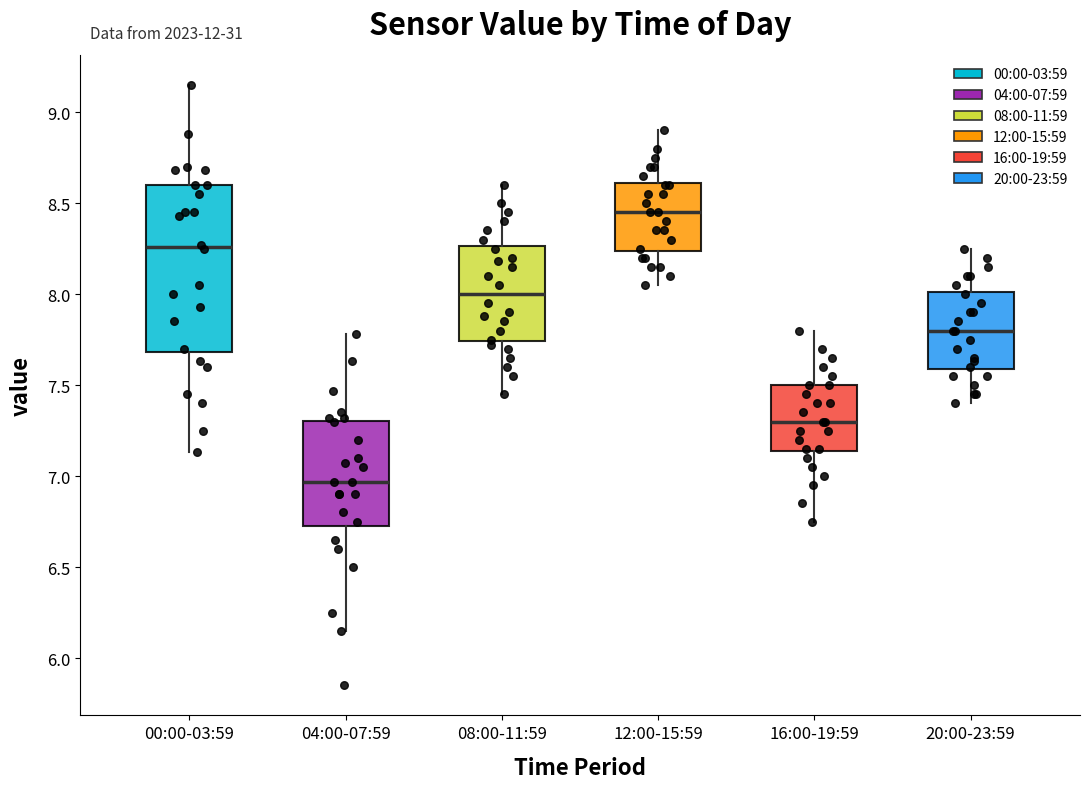

Reading left to right, transcribe this box plot: for each box, give where its median line is, the range the box spans, and where its two whiskers end, as read against the y-axis. The values are not printed on the chart, so give them approximately, as read against the axis.

00:00-03:59: median 8.25, box 7.70 to 8.60, whiskers 7.15 to 9.15
04:00-07:59: median 6.95, box 6.75 to 7.30, whiskers 6.15 to 7.80
08:00-11:59: median 8.00, box 7.75 to 8.25, whiskers 7.45 to 8.60
12:00-15:59: median 8.45, box 8.25 to 8.60, whiskers 8.05 to 8.90
16:00-19:59: median 7.30, box 7.15 to 7.50, whiskers 6.75 to 7.80
20:00-23:59: median 7.80, box 7.60 to 8.00, whiskers 7.40 to 8.25